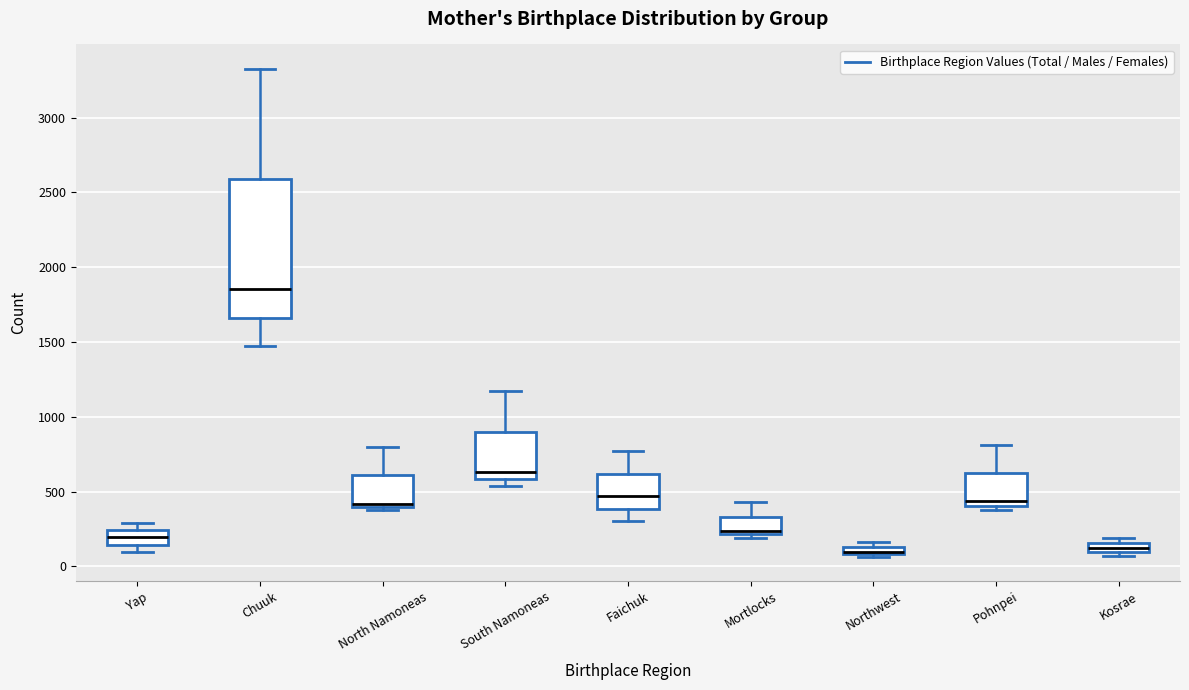

Where is the upper edge of the box for Kosrae on the y-axis? The values are not printed on the chart, so give them approximately, as read against the axis.

150